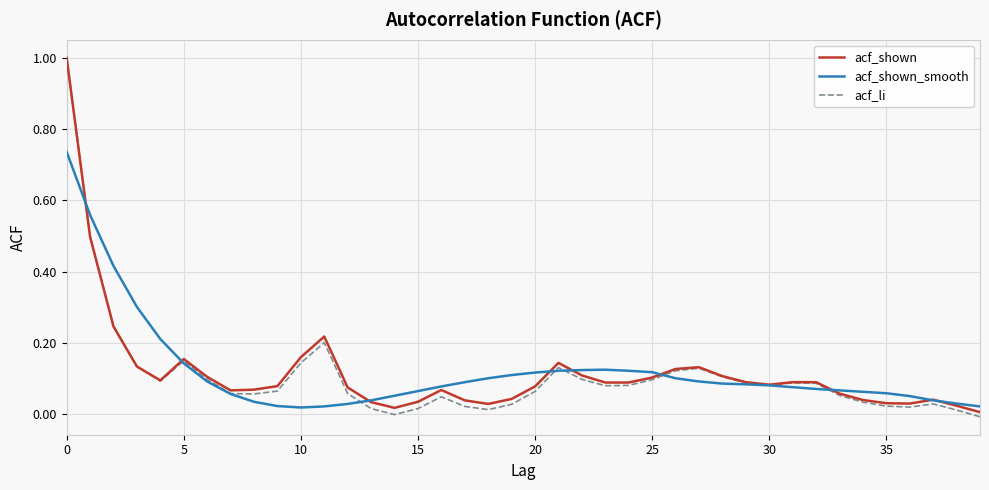

At how many categories does at least one series exceed 0?

40